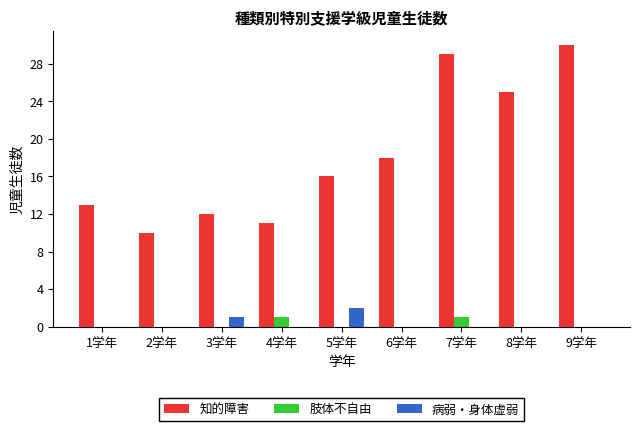

Is the value of 肢体不自由 at 8学年 greater than the value of 知的障害 at 8学年?

No